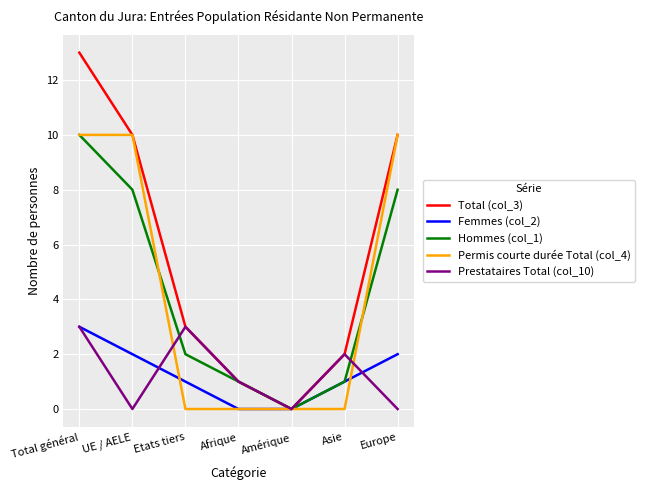

Is the value of Prestataires Total (col_10) at Asie greater than the value of Total (col_3) at UE / AELE?

No